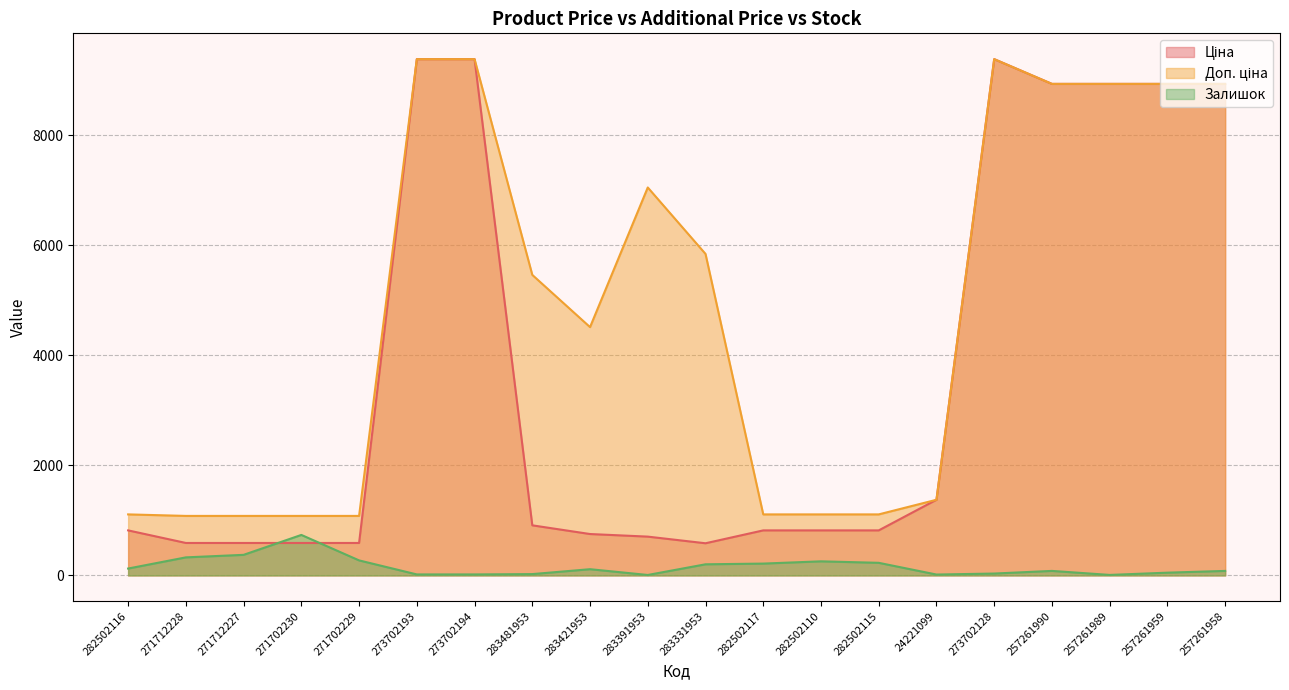

Is the value of Залишок at 283331953 greater than the value of Ціна at 257261958?

No